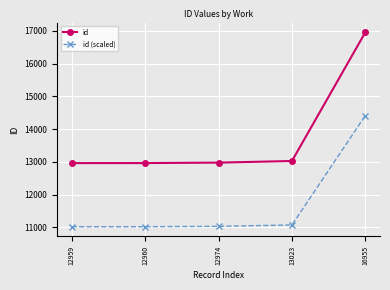

What is the value of the id point at the 3rd from the left?

12974.0